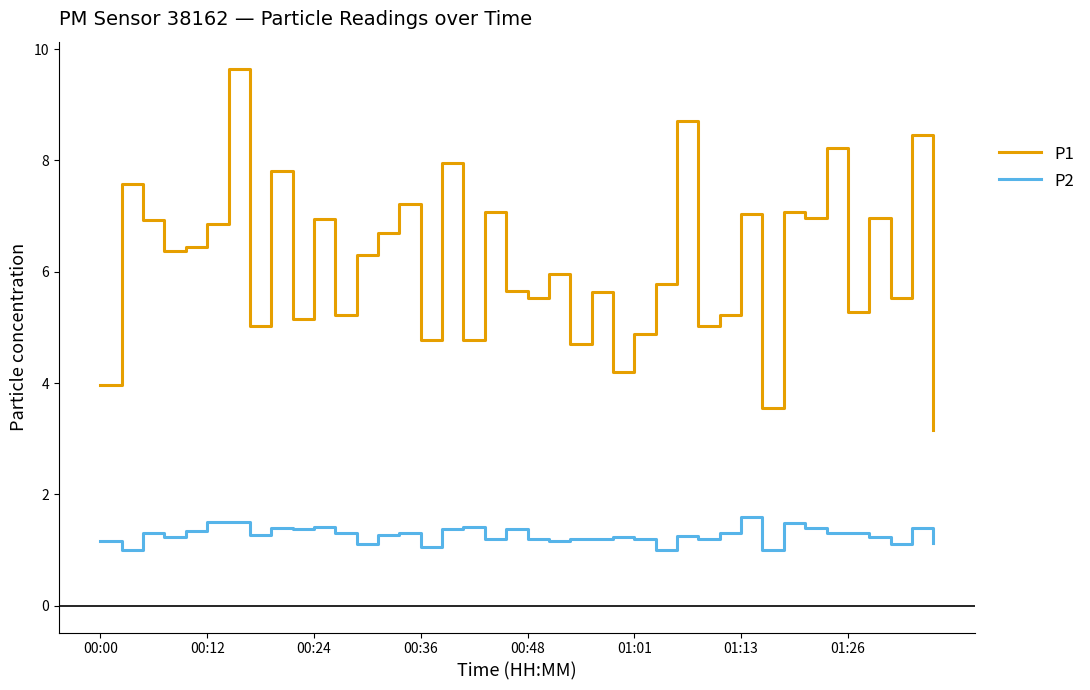

True or false: P1 and P2 cross at least once.

False